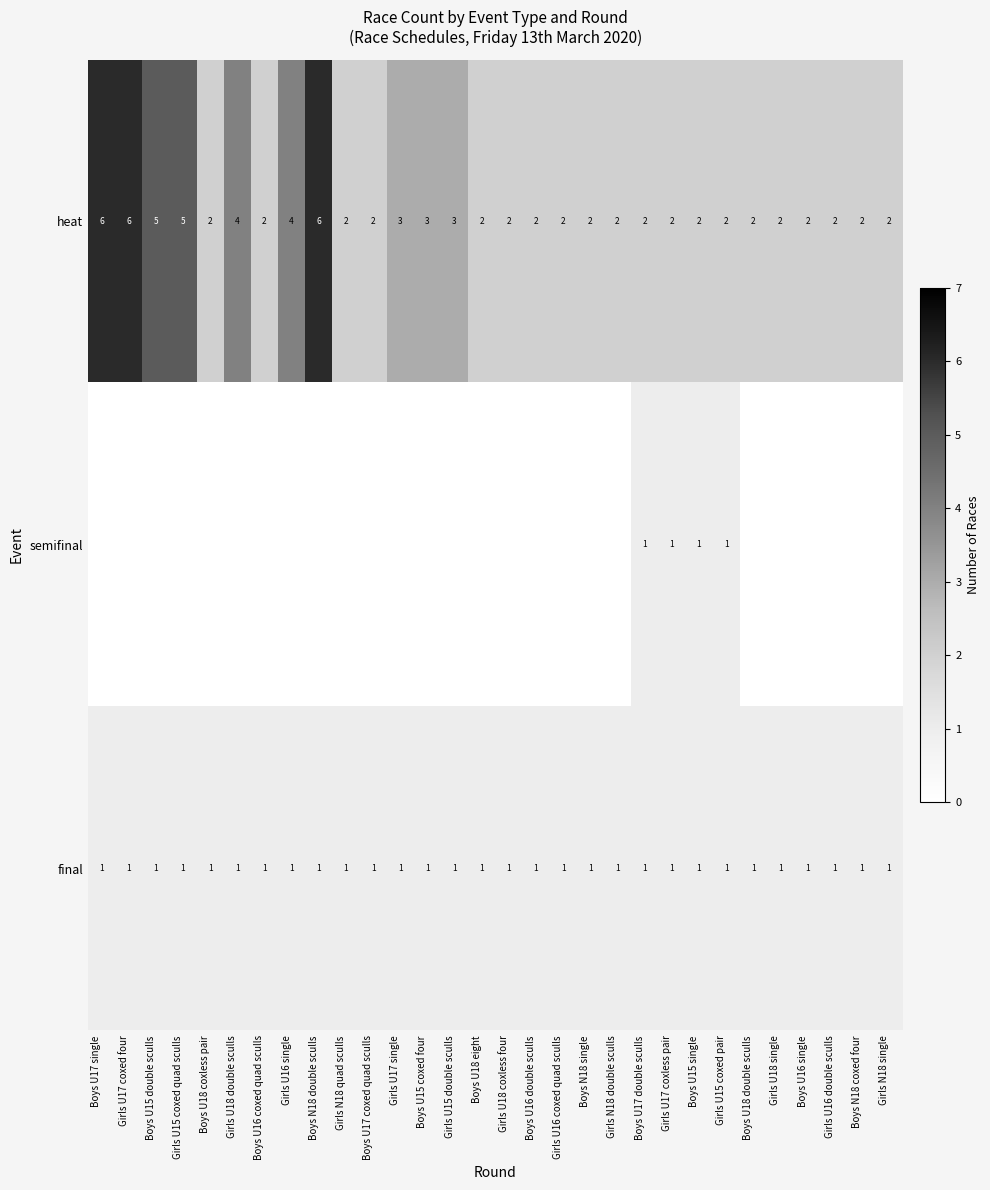

How many heat values are between 2 and 3?

23